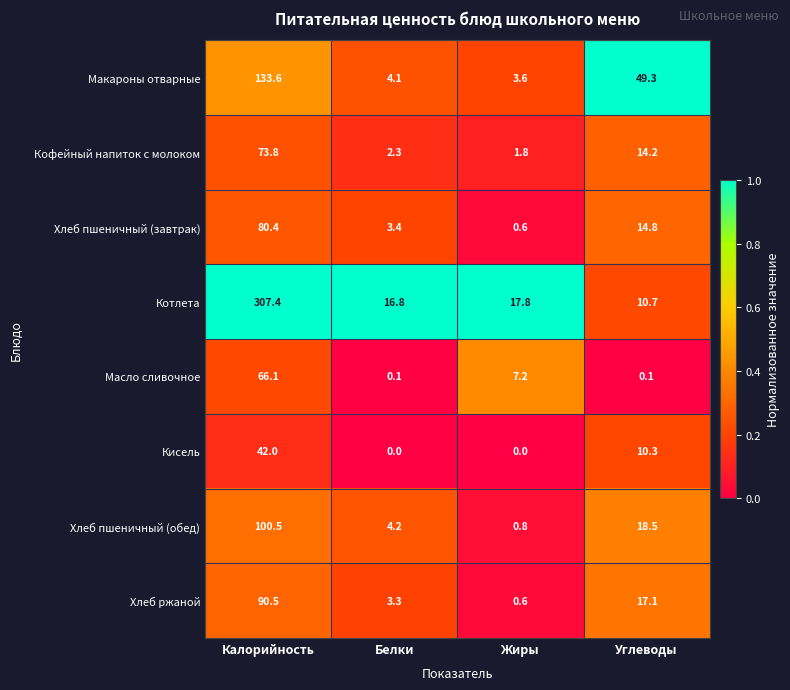

Which series has the largest range (max minus min)?

Котлета